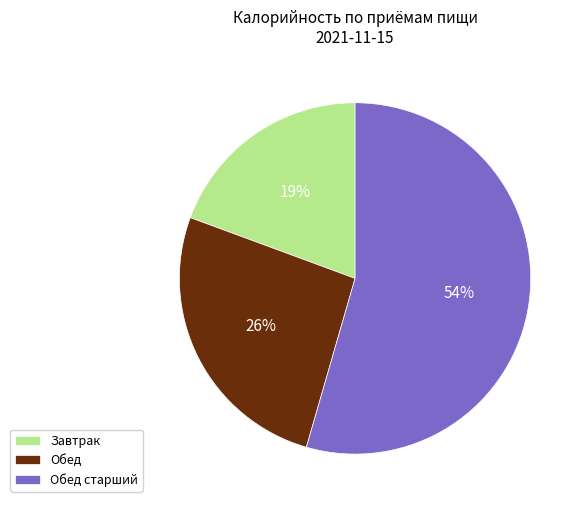

How many segments does this pie chart have?

3